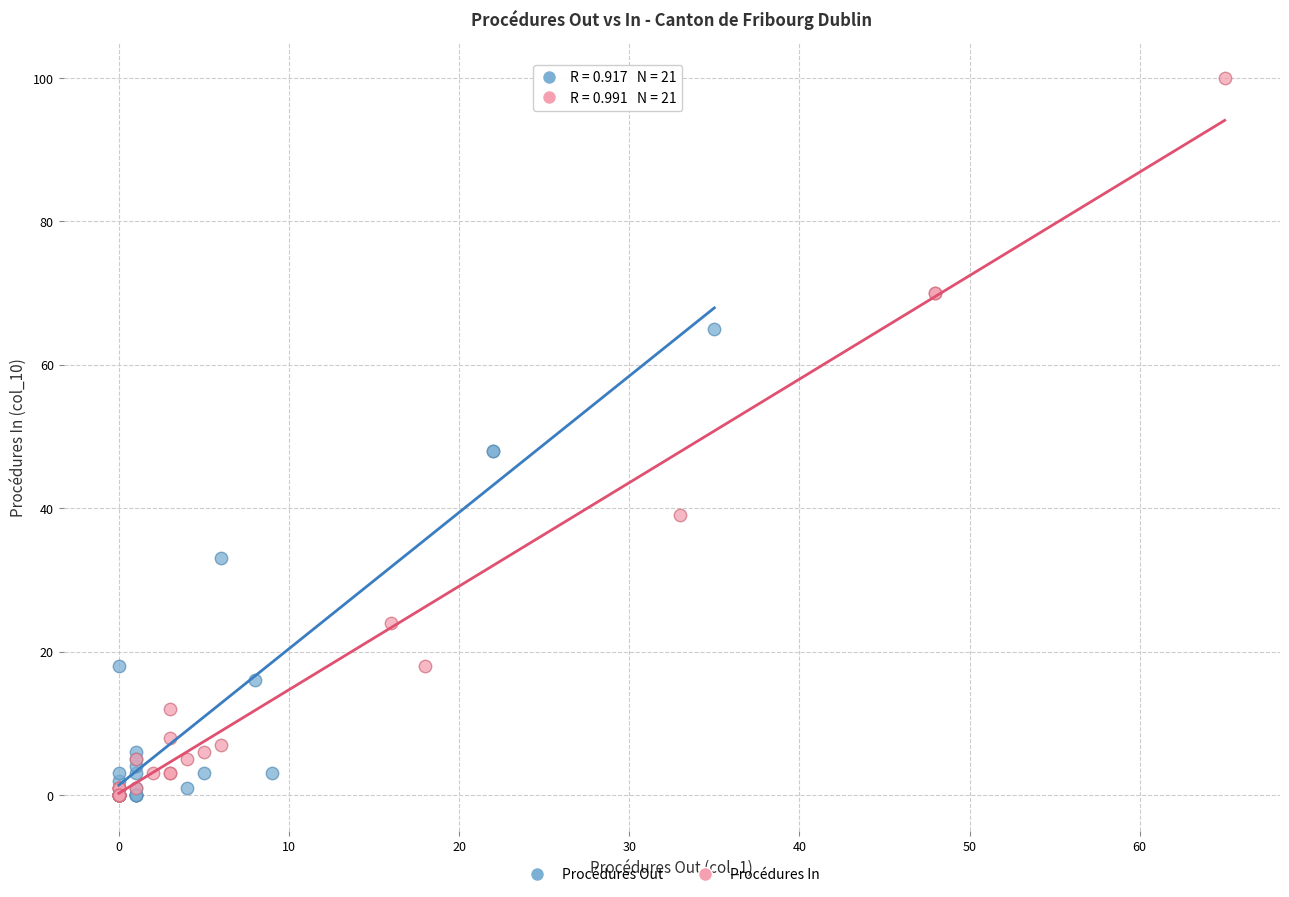

Which series reaches the maximum Y coordinate?

Procédures In